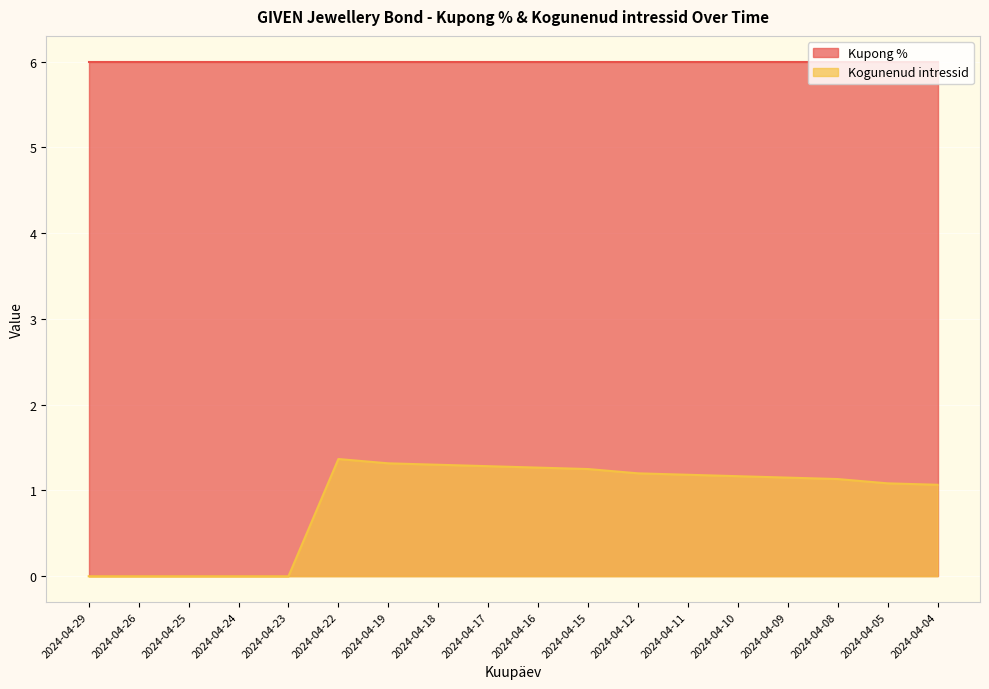

Where is the data nearest to the value 0?

2024-04-29